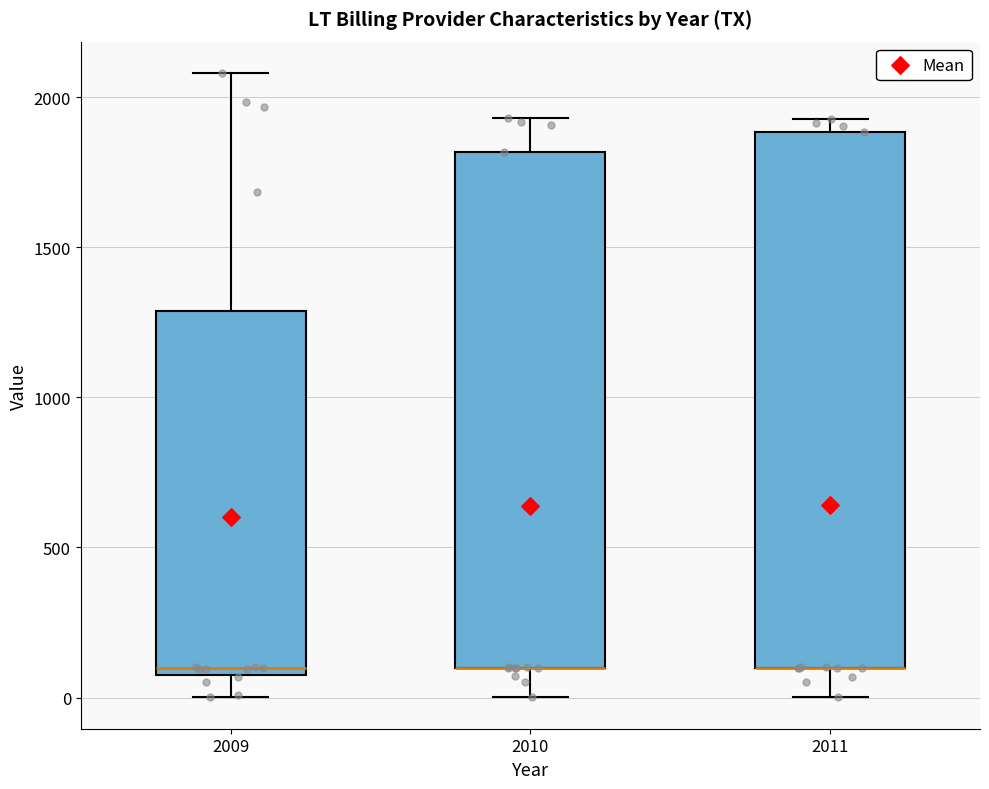

Comparing the boxes themselves (not the whiskers), which one is the tallest?

2011